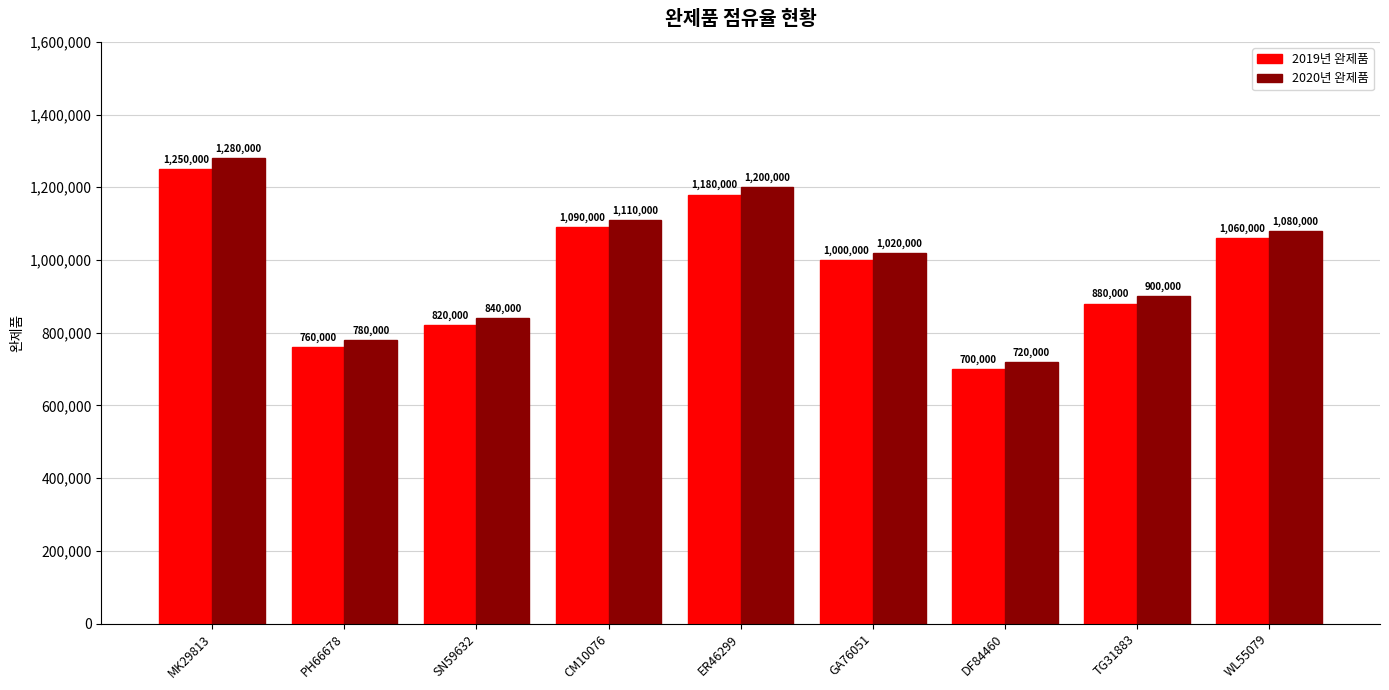

How many series are shown in this chart?

2